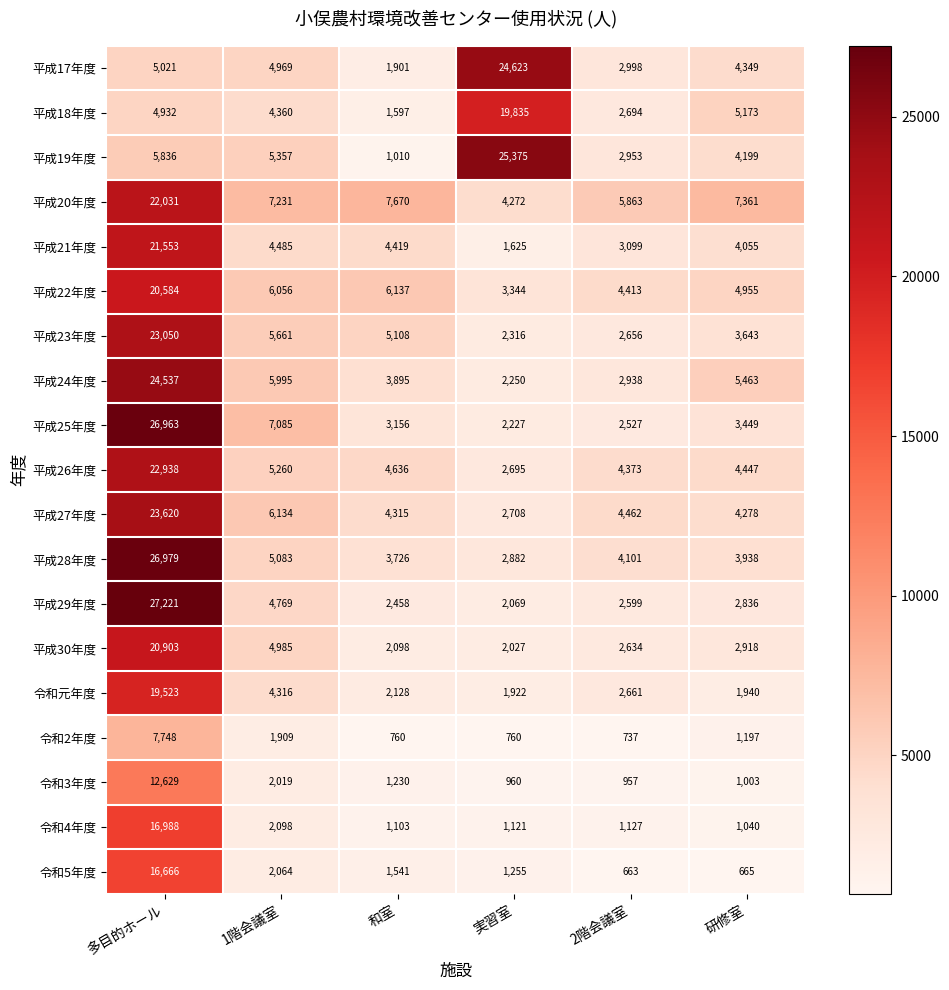

Which series changed the most between 和室 and 研修室?

平成18年度